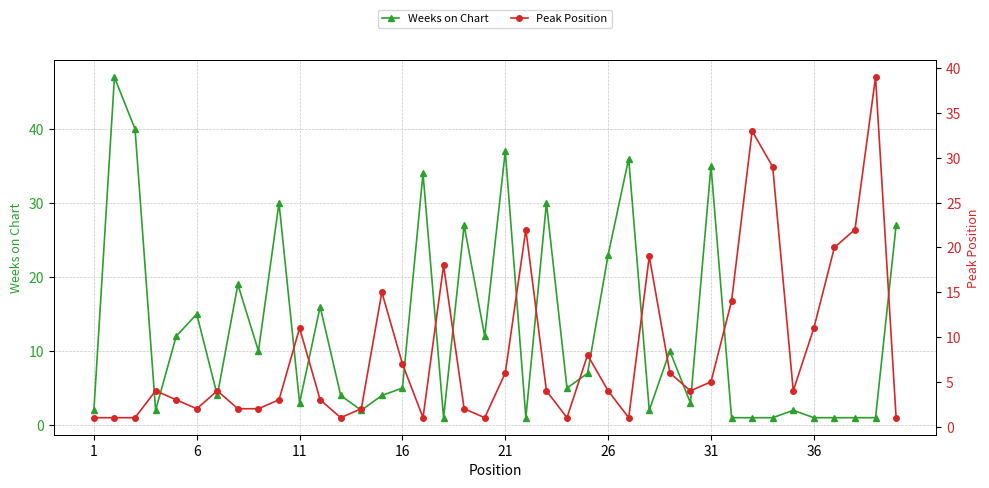

Rank the series by their average value, from lowest to highest.

Peak Position, Weeks on Chart